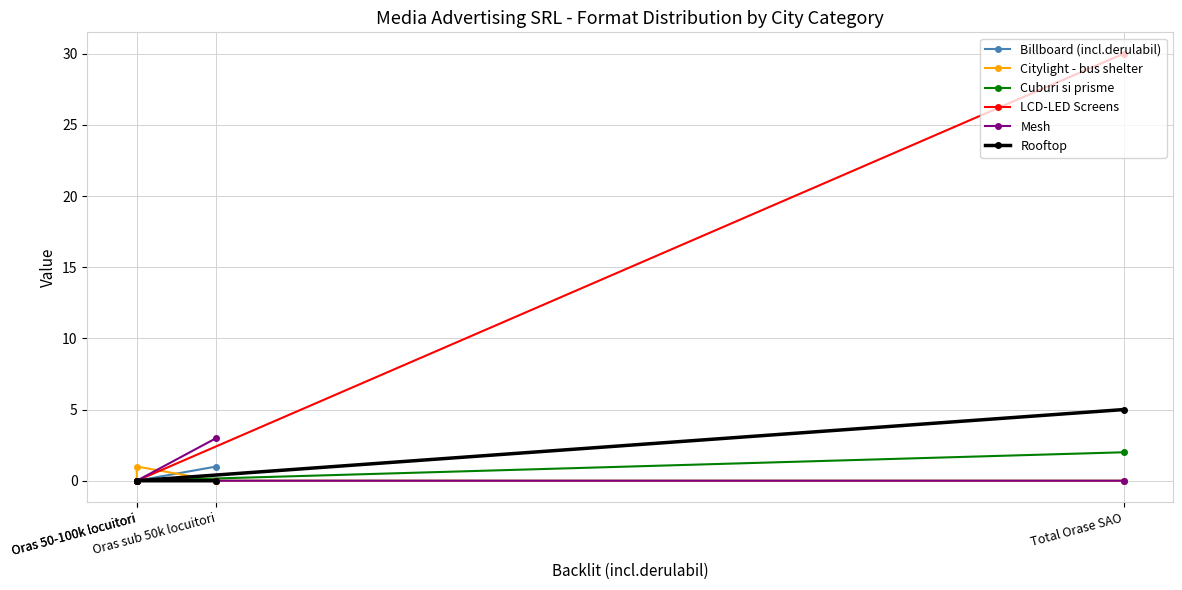

Which has a higher value, Oras 50-100k locuitori or Oras sub 50k locuitori?

Oras sub 50k locuitori